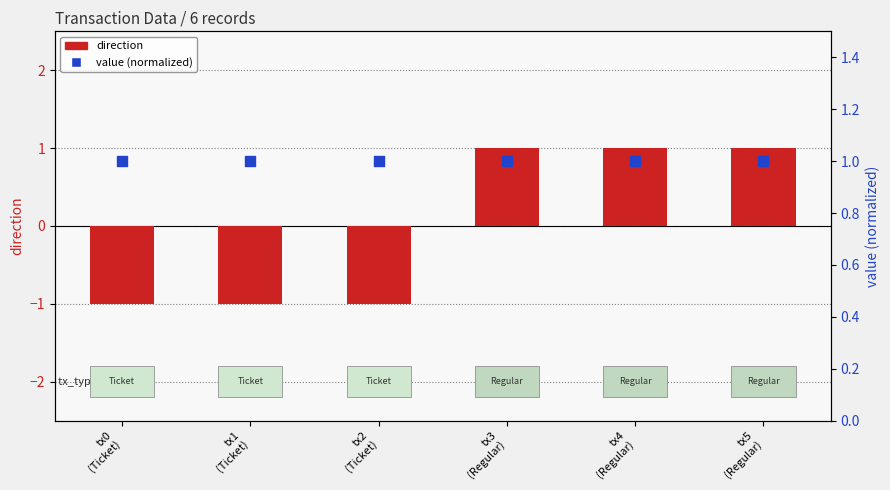

What are all the series names shown in the legend?

direction, value (normalized)